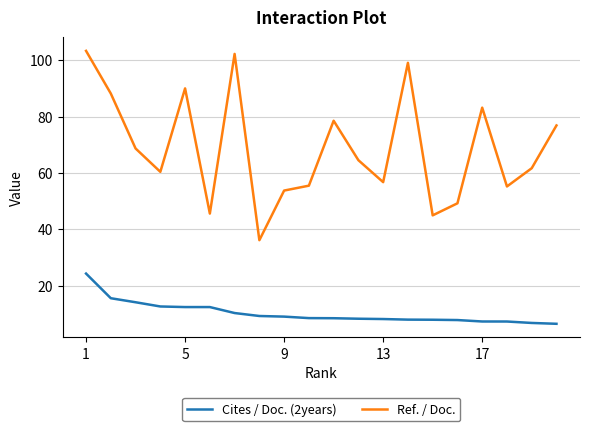

Which series has the largest total across all categories?

Ref. / Doc.